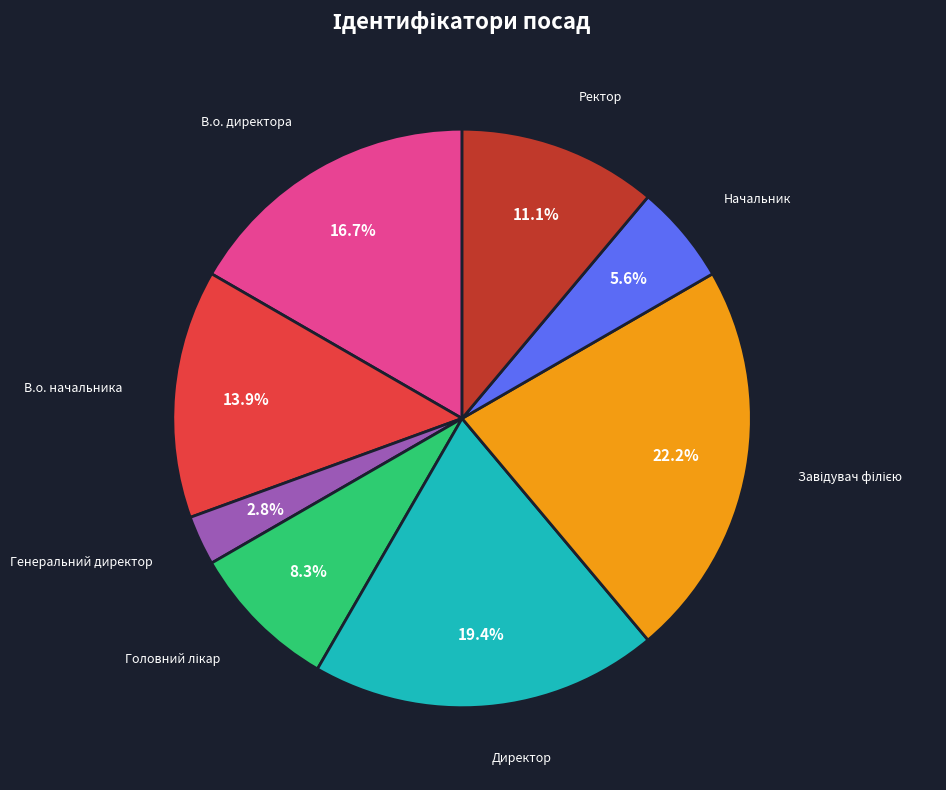

Combined, do Начальник and В.о. директора account for over 50%?

No